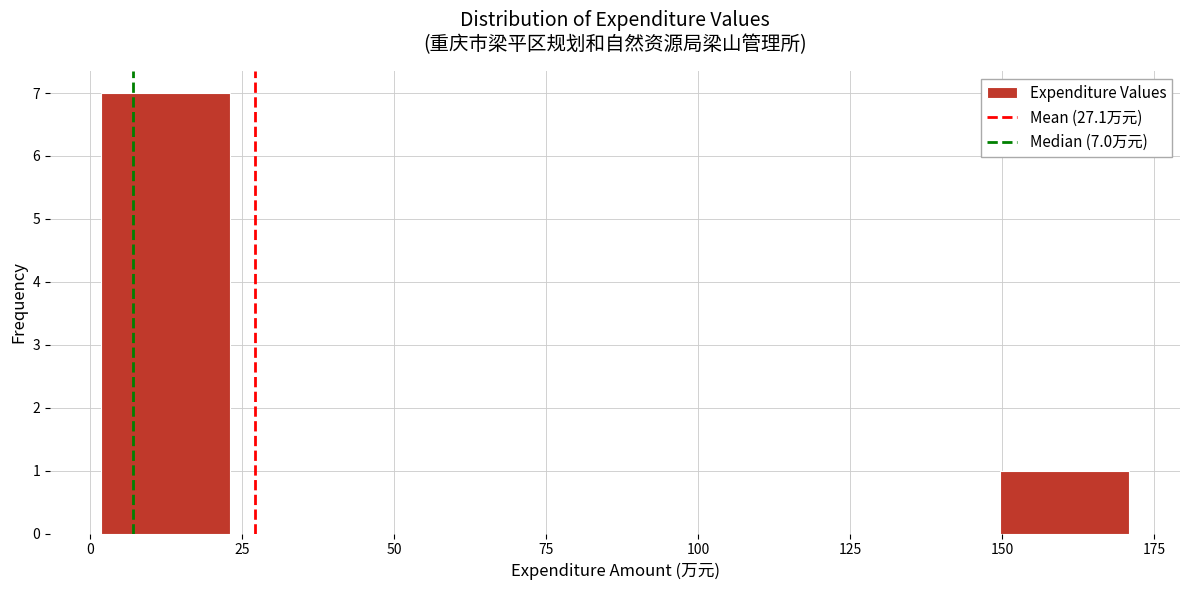

Over which range of the x-axis is the bar tallest?

0 to 25